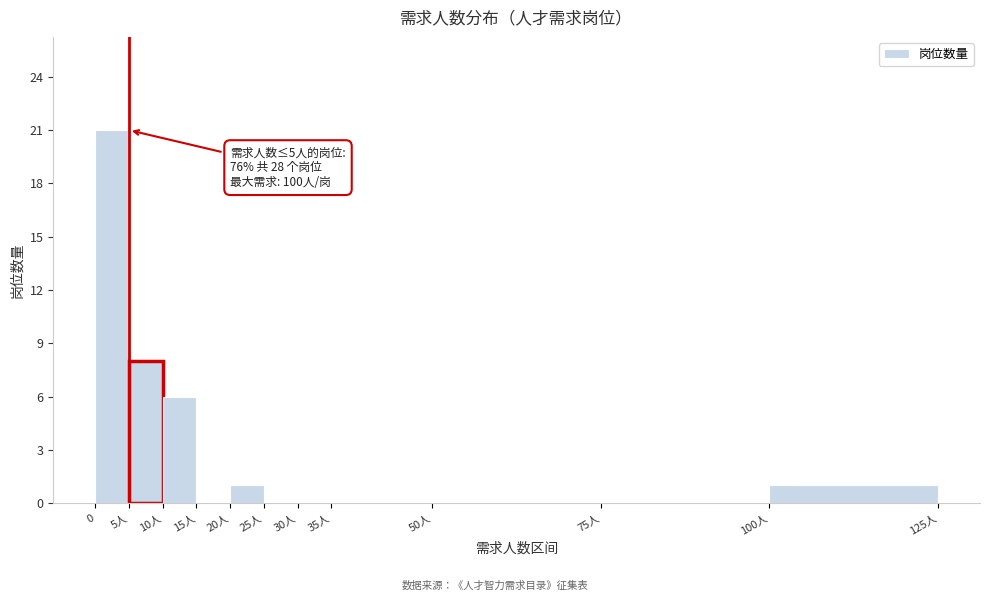

Reading left to right, extract all data points from this chart.

0=21	5人=8	10人=6	15人=0	20人=1	25人=0	30人=0	35人=0	50人=0	75人=0	100人=1